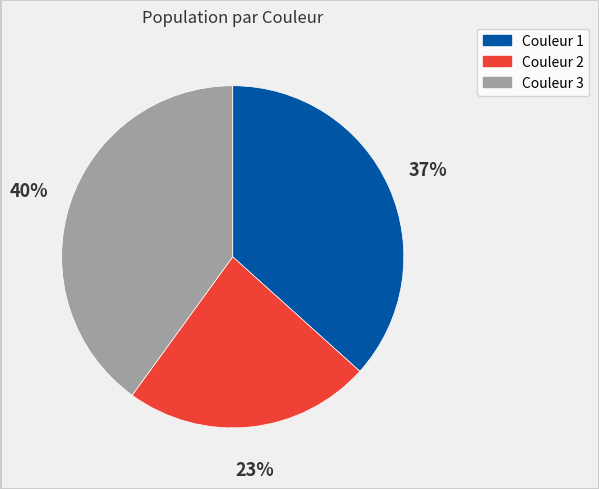

To the nearest percent, what is the difference between the largest and smallest slice percentages?

17%